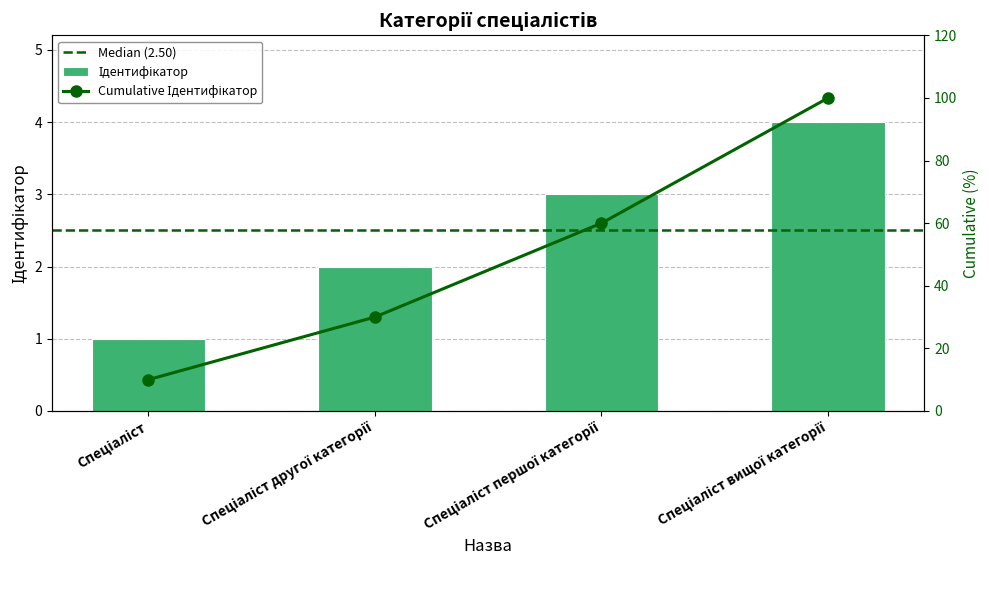

What is the label of the 4th bar from the left?

Спеціаліст вищої категорії